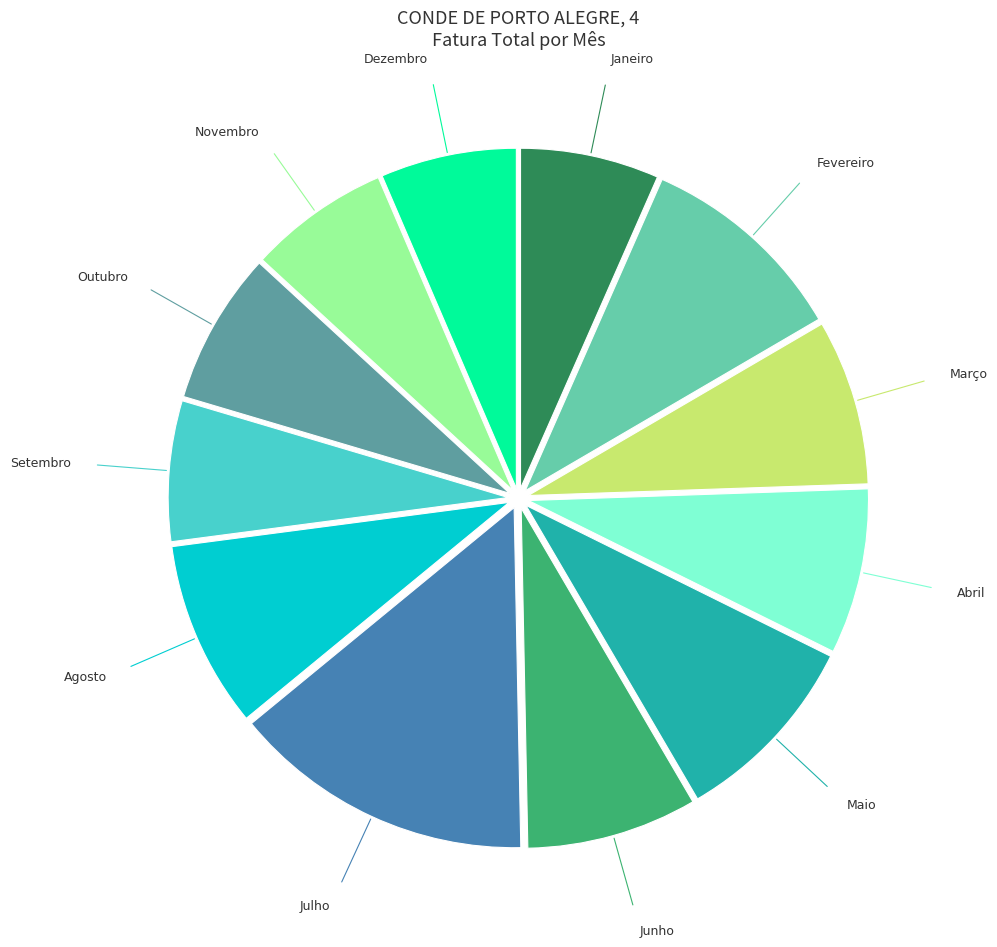

Is there any slice that represents more than half of the pie?

No